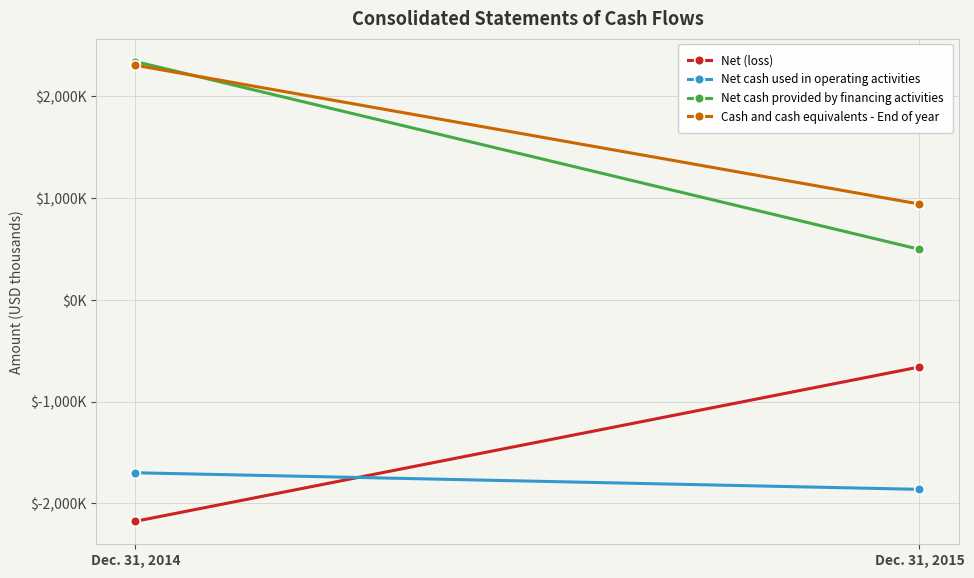

Rank the series at Dec. 31, 2014 from lowest to highest value.

Net (loss), Net cash used in operating activities, Cash and cash equivalents - End of year, Net cash provided by financing activities